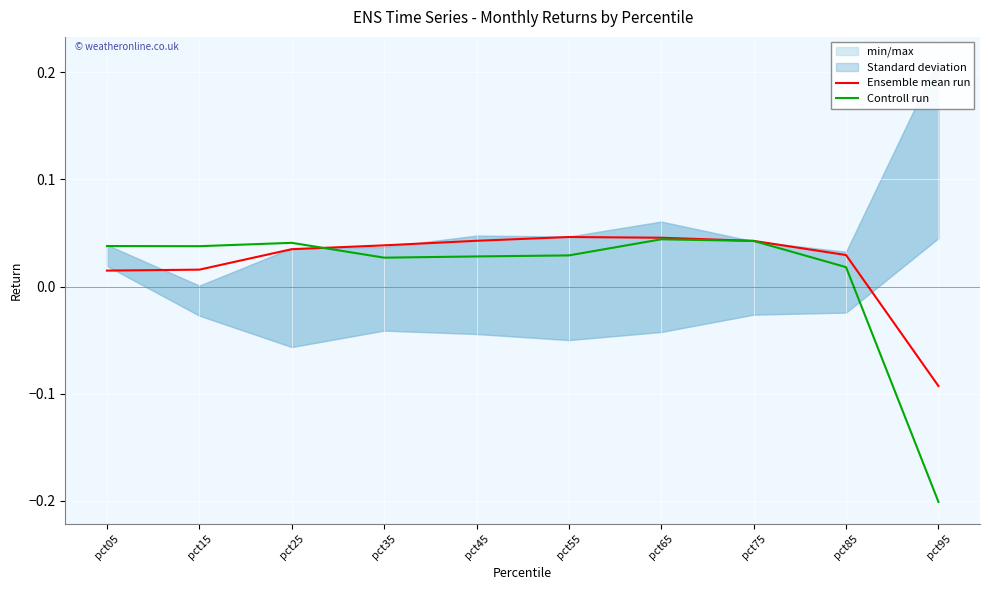

Reading left to right, what are all the values shown in this chart?

Ensemble mean run: 0.0	0.0	0.0	0.0	0.0	0.0	0.0	0.0	0.0	-0.1
Controll run: 0.0	0.0	0.0	0.0	0.0	0.0	0.0	0.0	0.0	-0.2